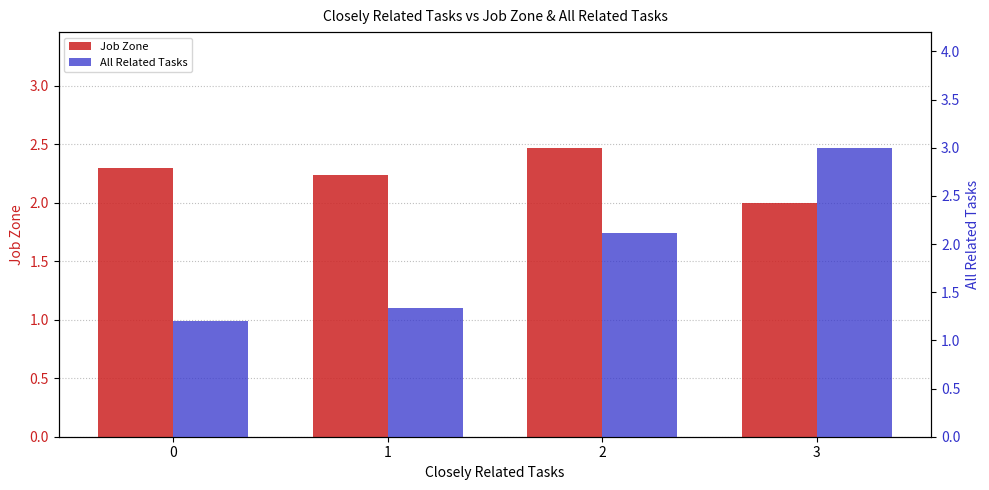

Which category has the highest value across all series?

3